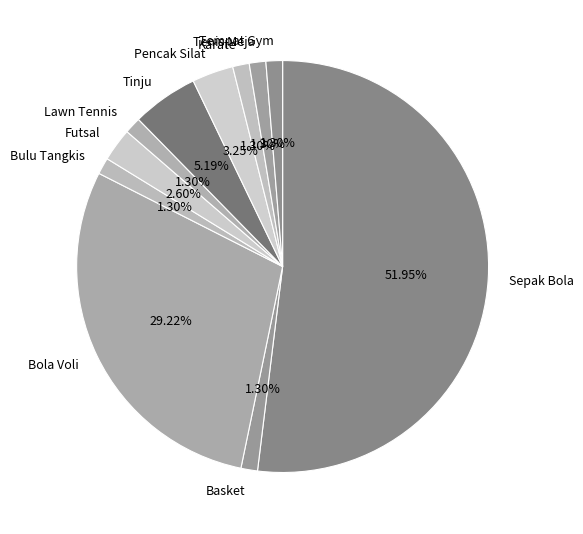

Does Pencak Silat account for over 50% of the chart?

No